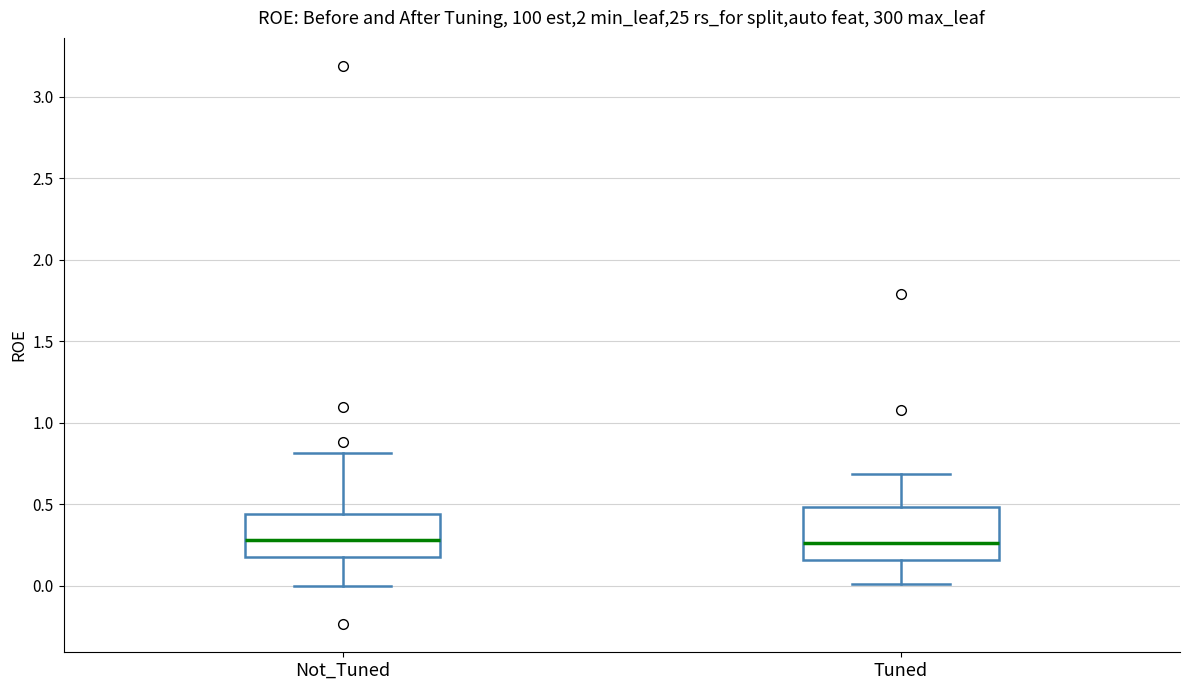

Reading left to right, read every box against the y-axis: the position of its median line, the range the box covers, and the ends of its whiskers. The values are not printed on the chart, so give them approximately, as read against the axis.

Not_Tuned: median 0.30, box 0.20 to 0.45, whiskers 0.00 to 0.80
Tuned: median 0.25, box 0.15 to 0.50, whiskers 0.00 to 0.70